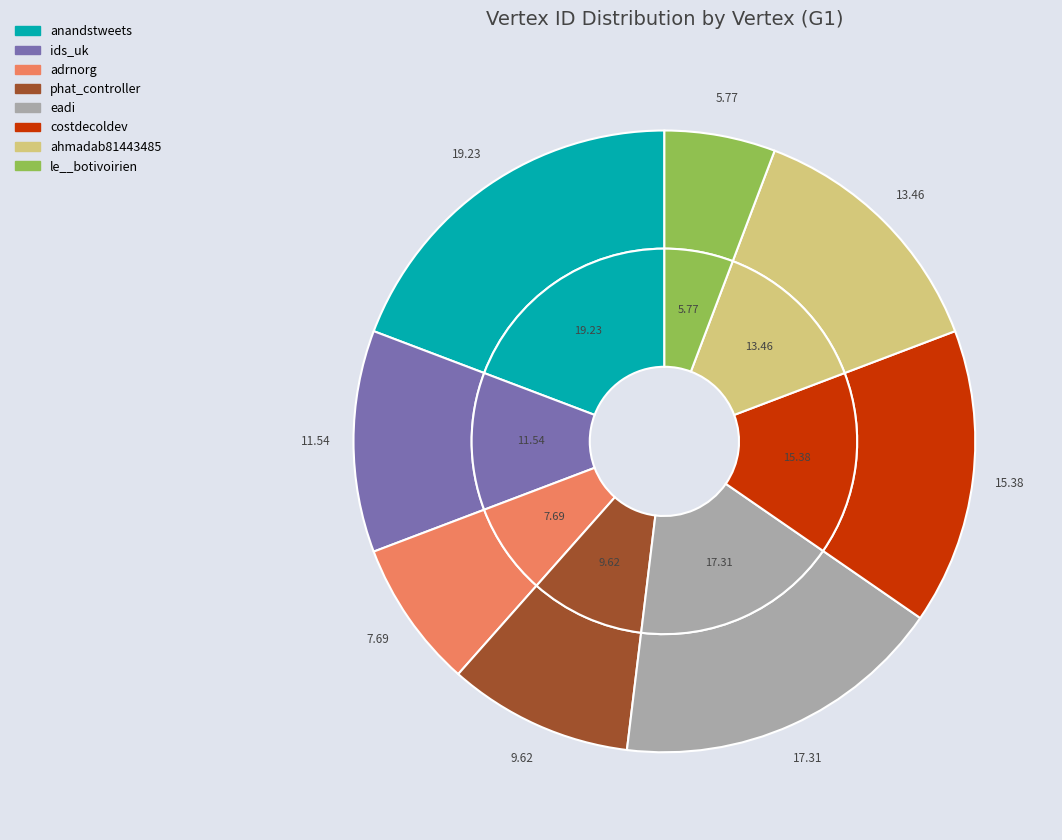

Count the number of slices in the pie.

8